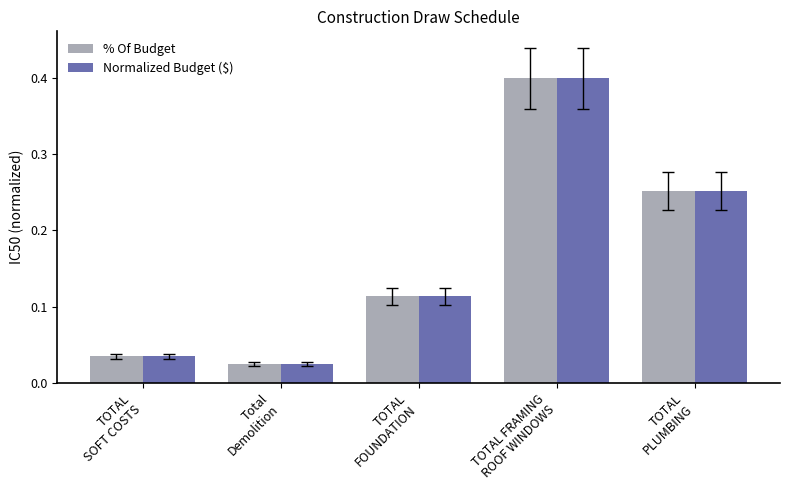

What are all the series names shown in the legend?

% Of Budget, Normalized Budget ($)